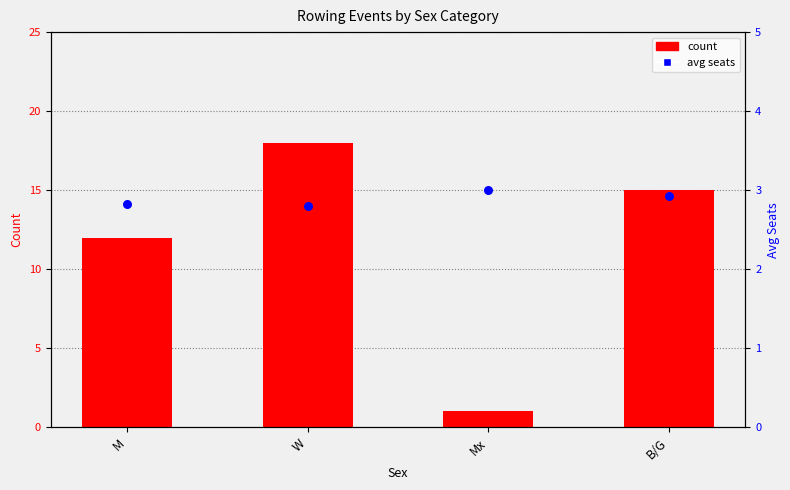

At which category is the sum across all series the highest?

W